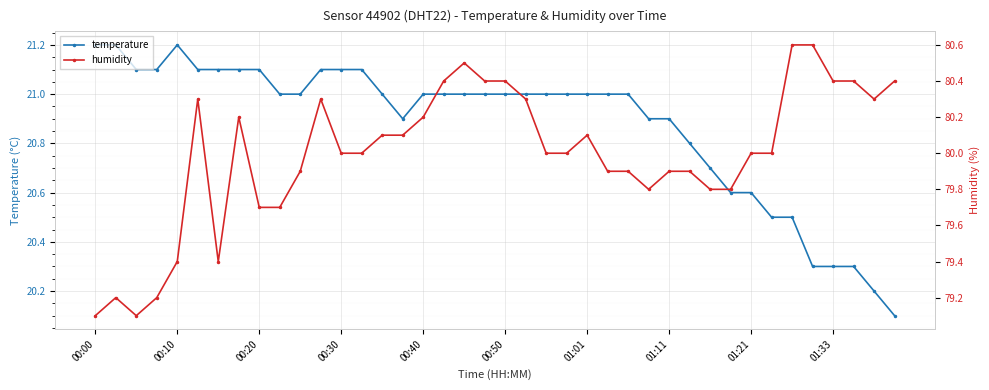

At how many categories does at least one series exceed 29?

40